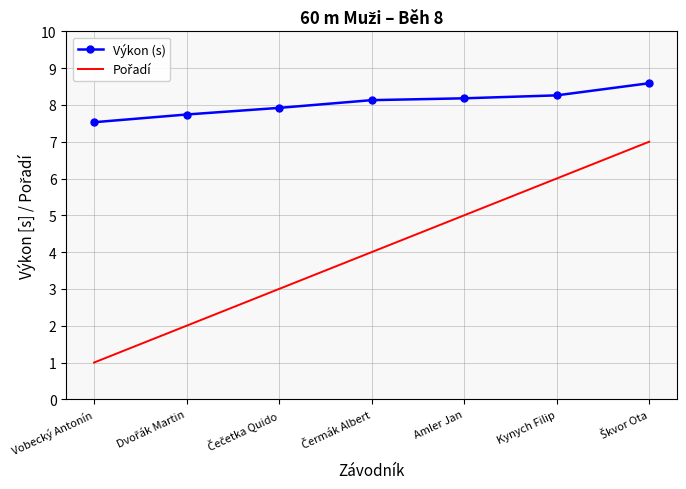

What is the highest value of the Výkon (s) series?

8.6